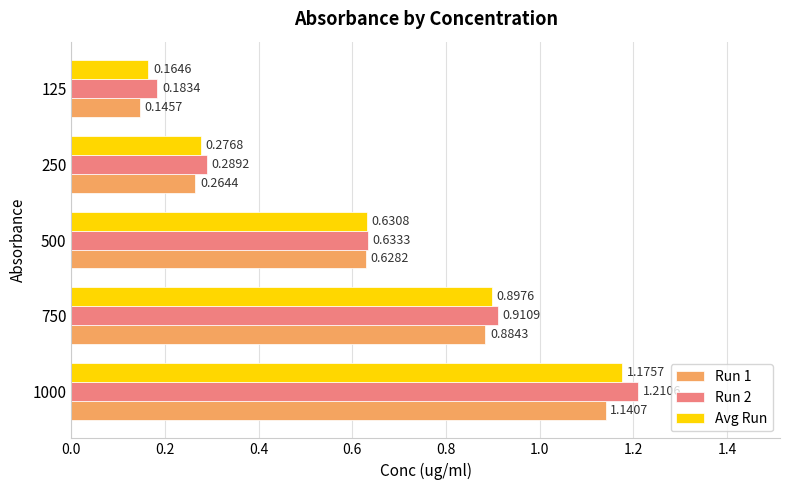

What are all the series names shown in the legend?

Run 1, Run 2, Avg Run